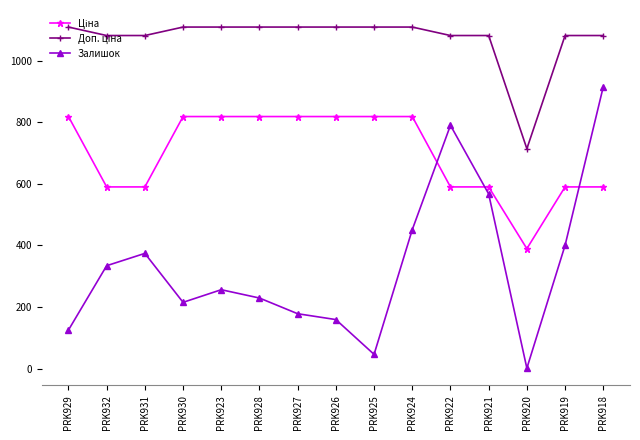

Where is the first local maximum for Залишок?

PRK931